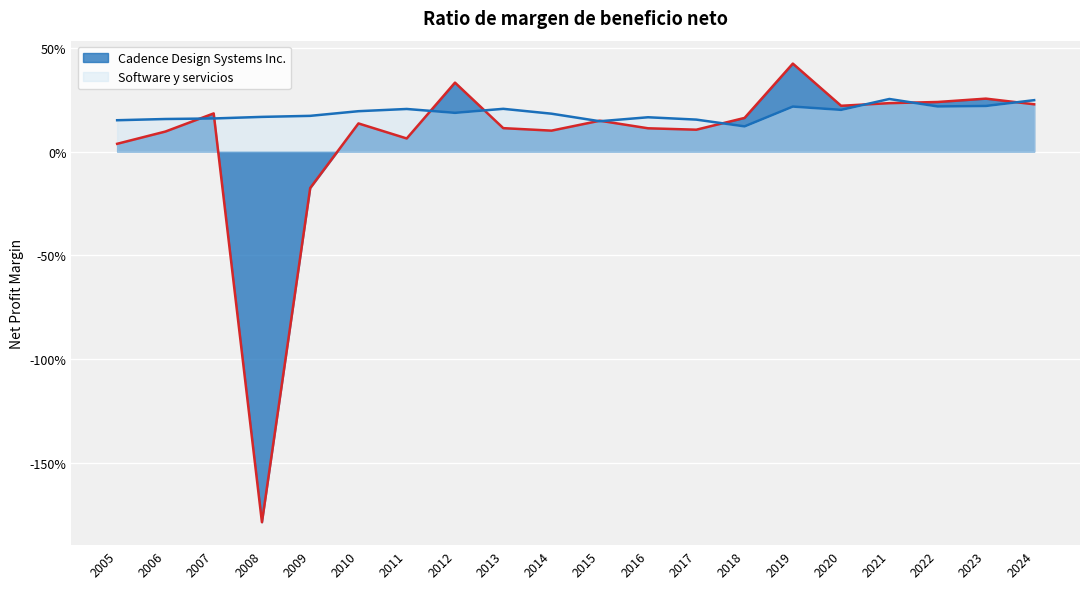

Reading right to left, transcribe all the data shown in this chart.

Cadence Design Systems Inc.: 2024=0.2	2023=0.3	2022=0.2	2021=0.2	2020=0.2	2019=0.4	2018=0.2	2017=0.1	2016=0.1	2015=0.1	2014=0.1	2013=0.1	2012=0.3	2011=0.1	2010=0.1	2009=-0.2	2008=-1.8	2007=0.2	2006=0.1	2005=0.0
Software y servicios: 2024=0.2	2023=0.2	2022=0.2	2021=0.3	2020=0.2	2019=0.2	2018=0.1	2017=0.2	2016=0.2	2015=0.1	2014=0.2	2013=0.2	2012=0.2	2011=0.2	2010=0.2	2009=0.2	2008=0.2	2007=0.2	2006=0.2	2005=0.2